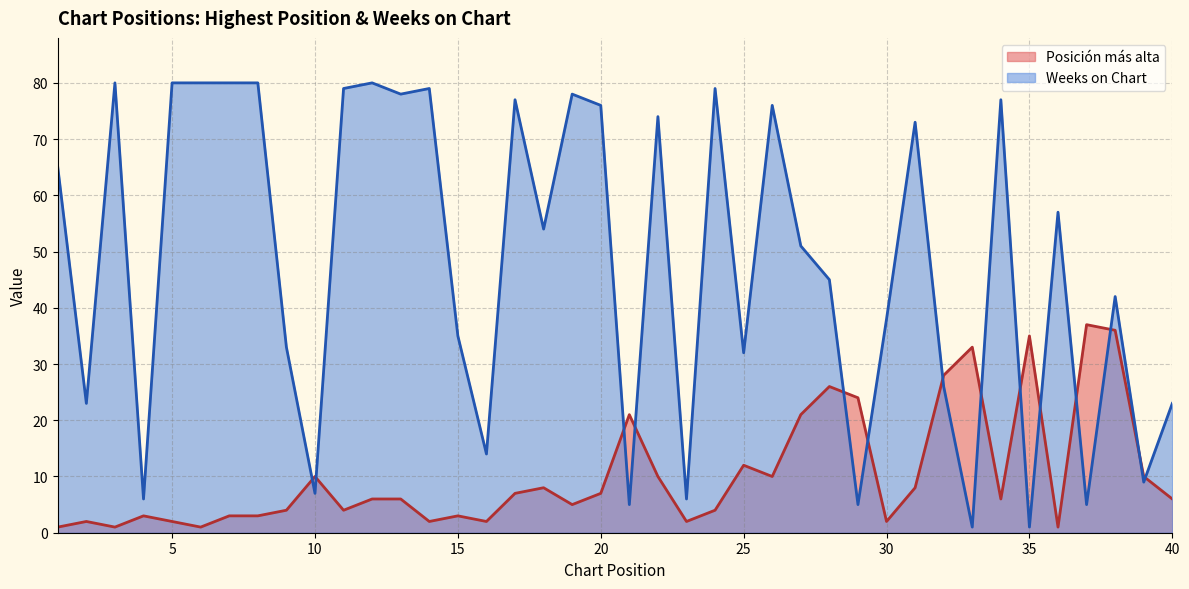

Where do Posición más alta and Weeks on Chart first cross each other?

9 and 10